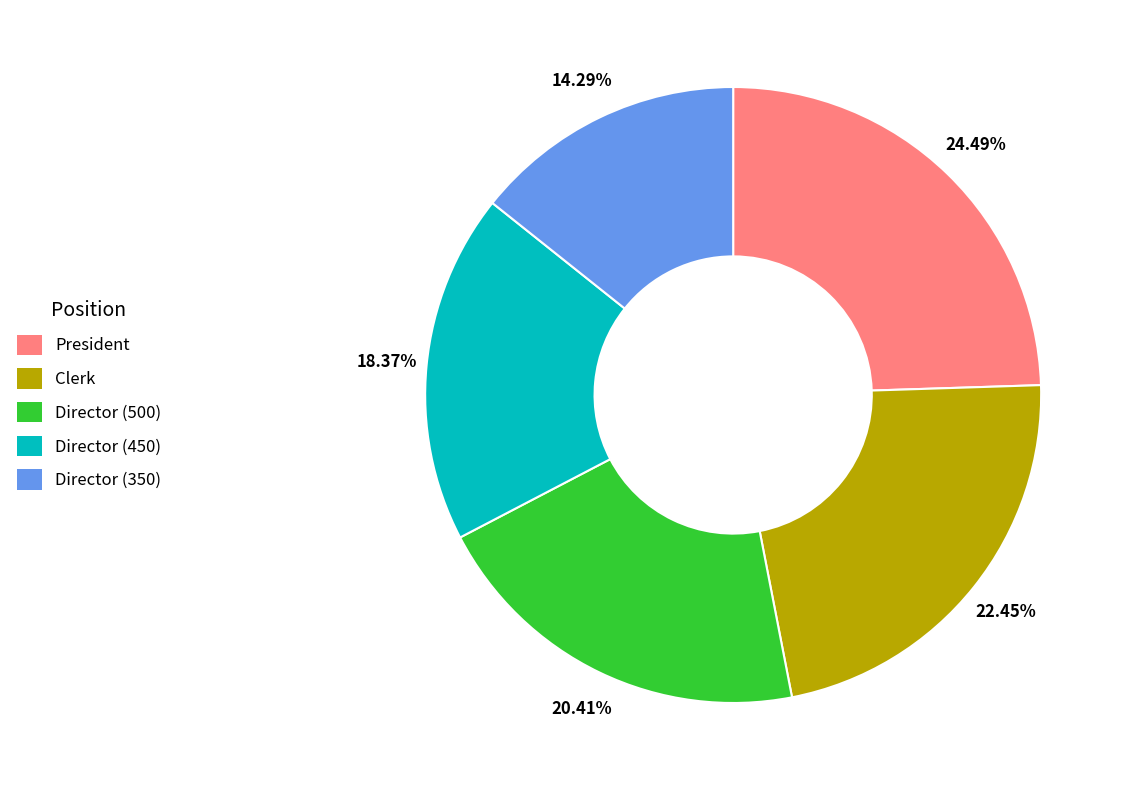

What is the largest slice in the pie chart?

President